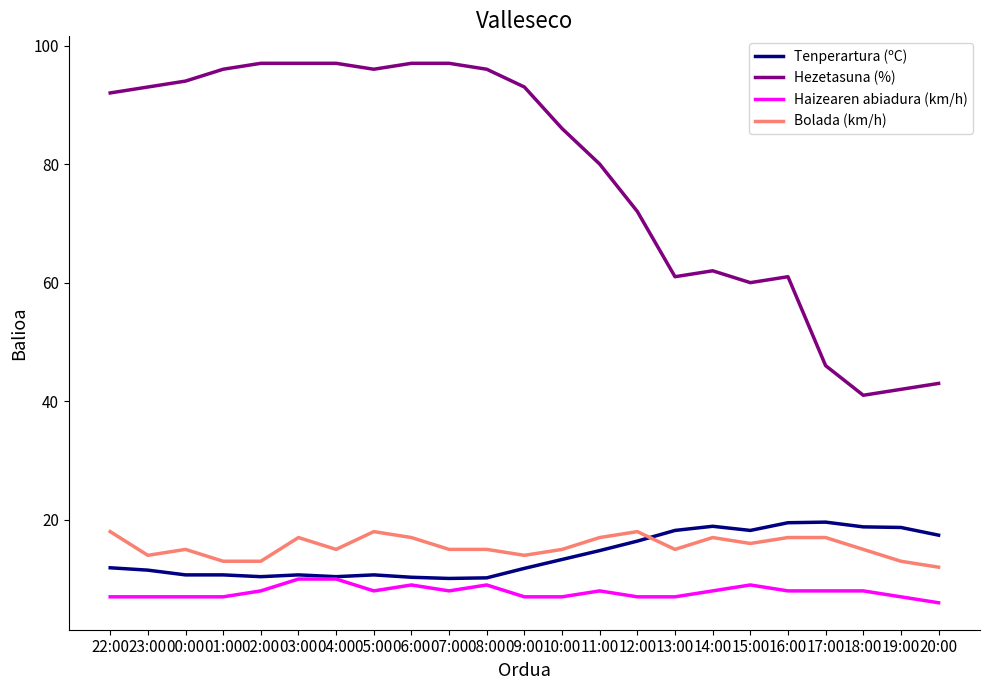

Is it true that Haizearen abiadura (km/h) equals 13.0 at 11:00?

False